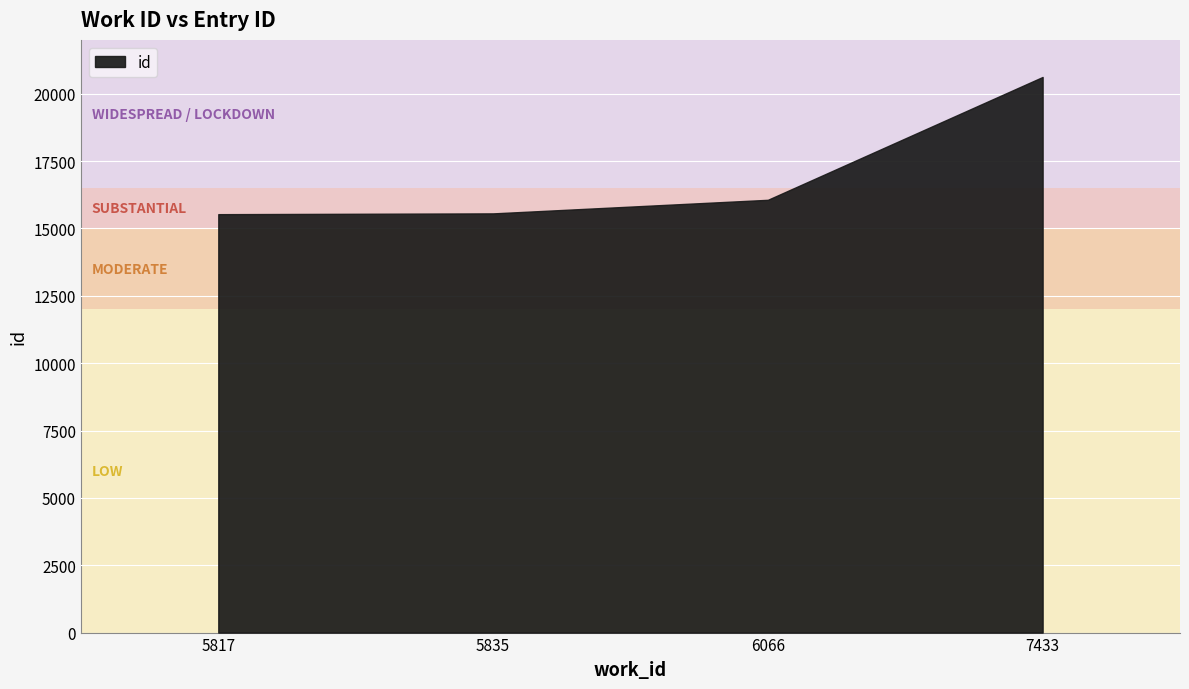

What is the sum of all values?

67779